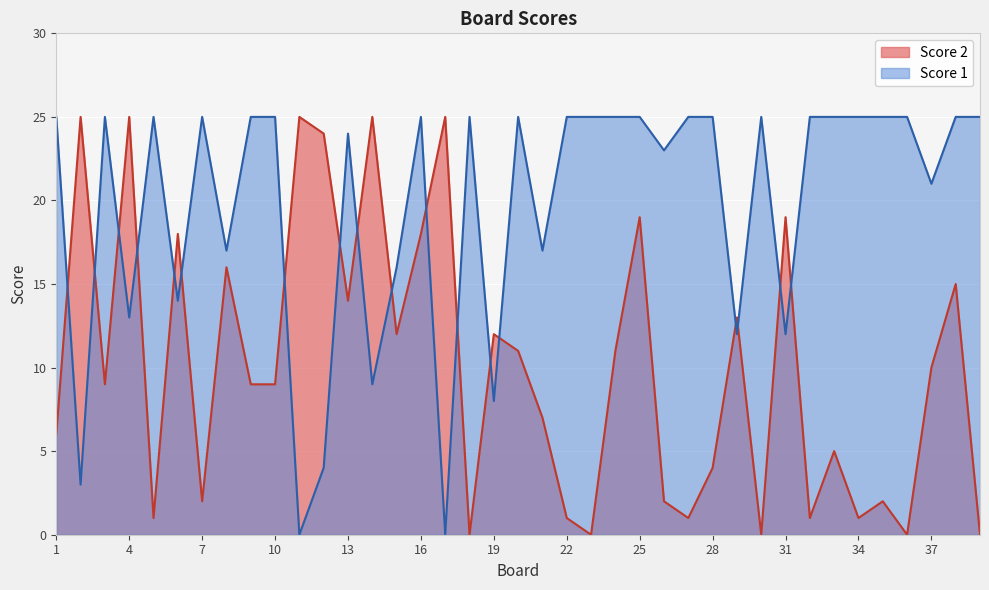

The value of Score 1 at 5 is 14. True or false?

False